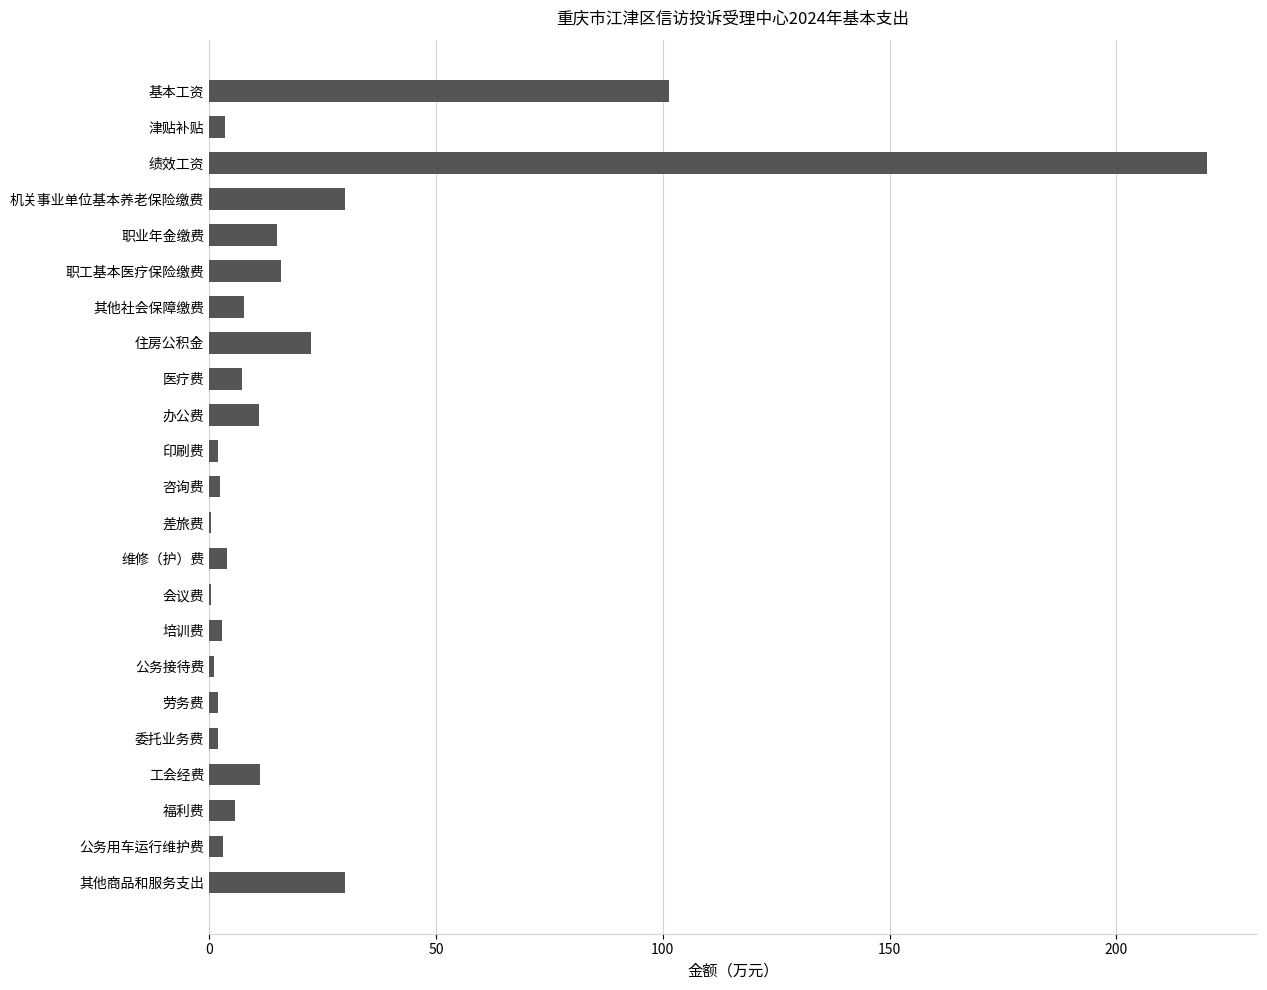

The chart shows a value of 5.6 at 福利费. True or false?

True